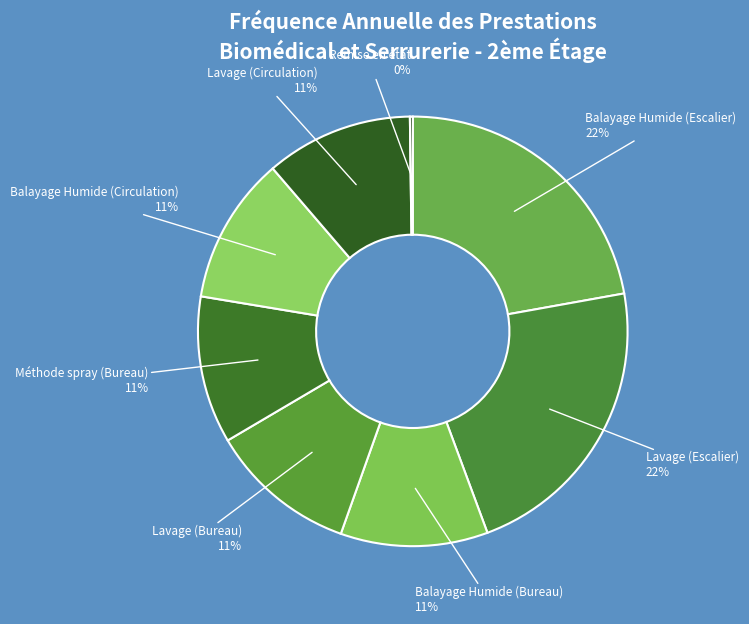

To the nearest percent, what is the difference between the largest and smallest slice percentages?

22%